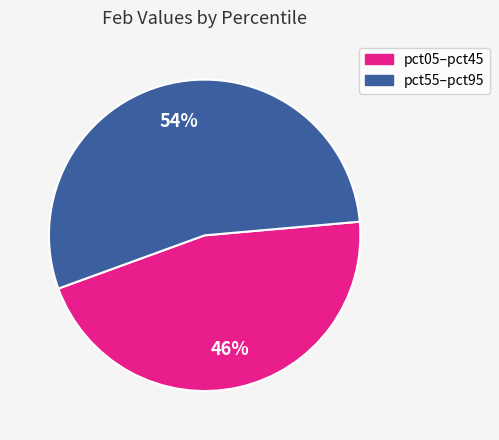

Does any single category account for the majority?

Yes